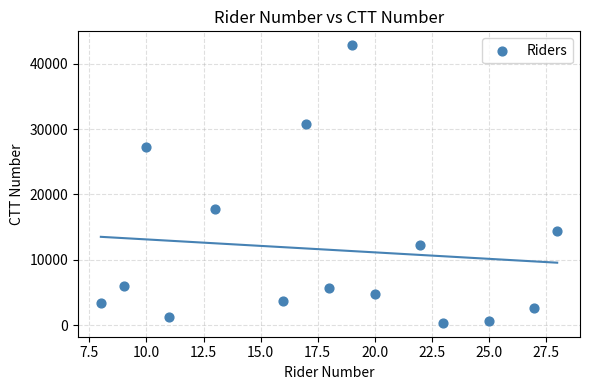

What is the range of X values (max minus min)?

20